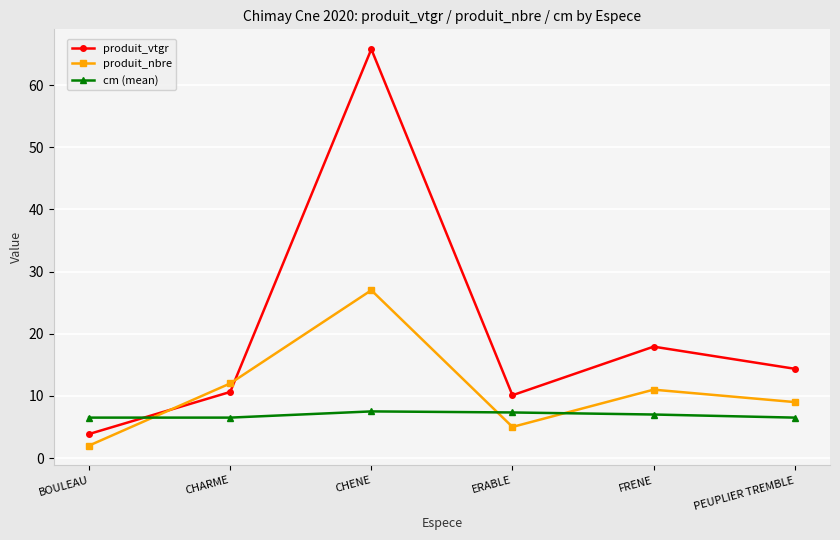

What is the label of the 6th point from the left?

PEUPLIER TREMBLE